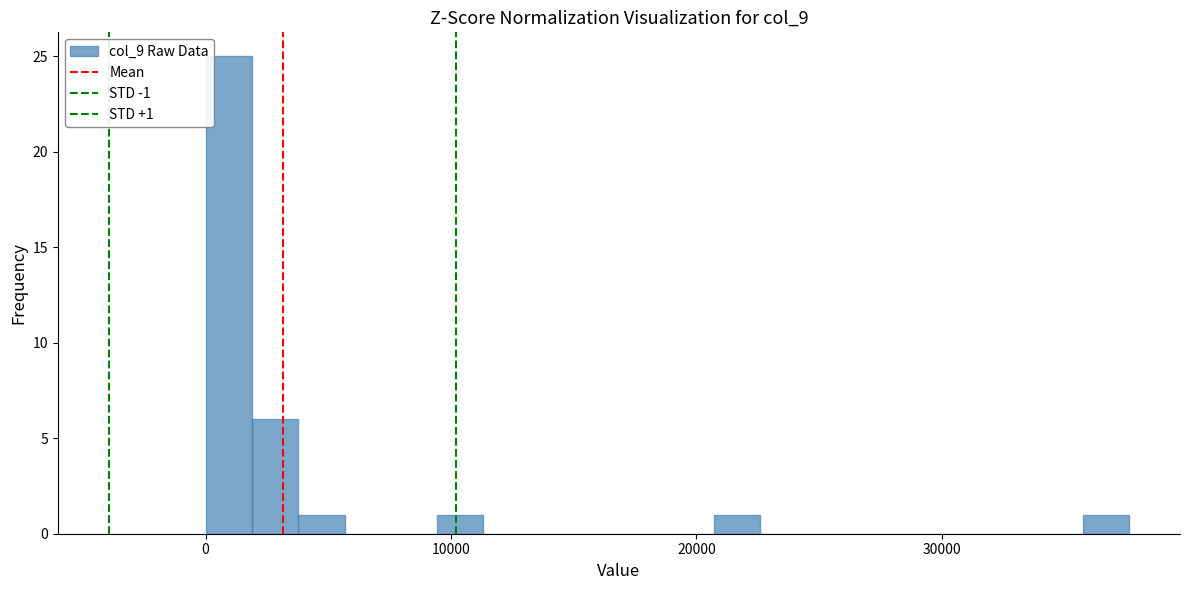

Read against the x-axis, roughly where is the centre of the tallest bar?

1000